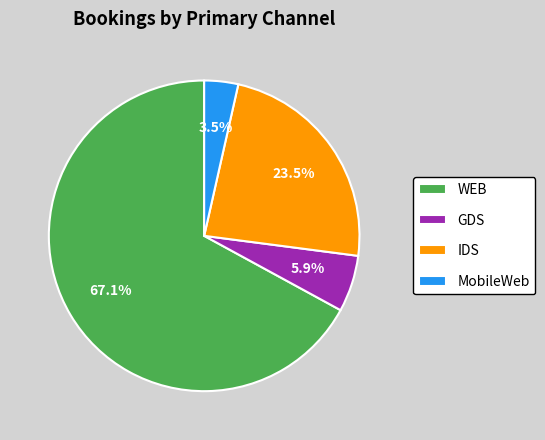

The GDS slice represents 17% of the pie. True or false?

False